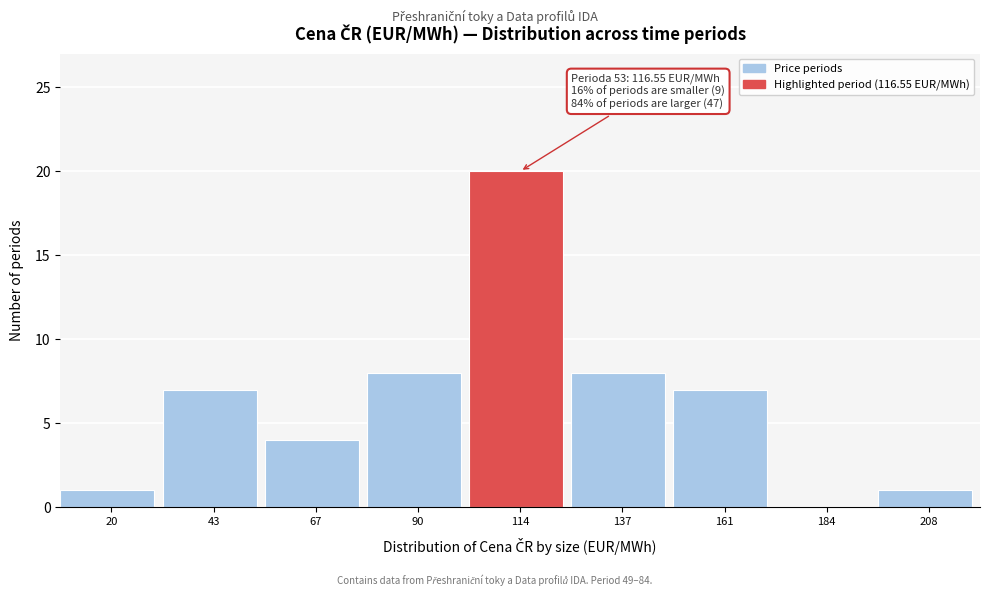

Reading left to right, extract all data points from this chart.

20=1	43=7	67=4	90=8	114=20	137=8	161=7	184=0	208=1